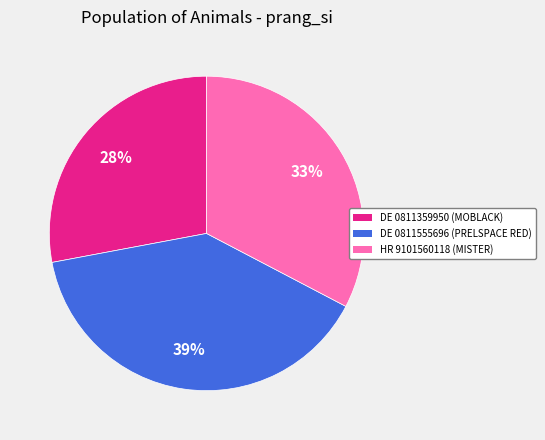

The DE 0811555696 slice represents 28% of the pie. True or false?

False